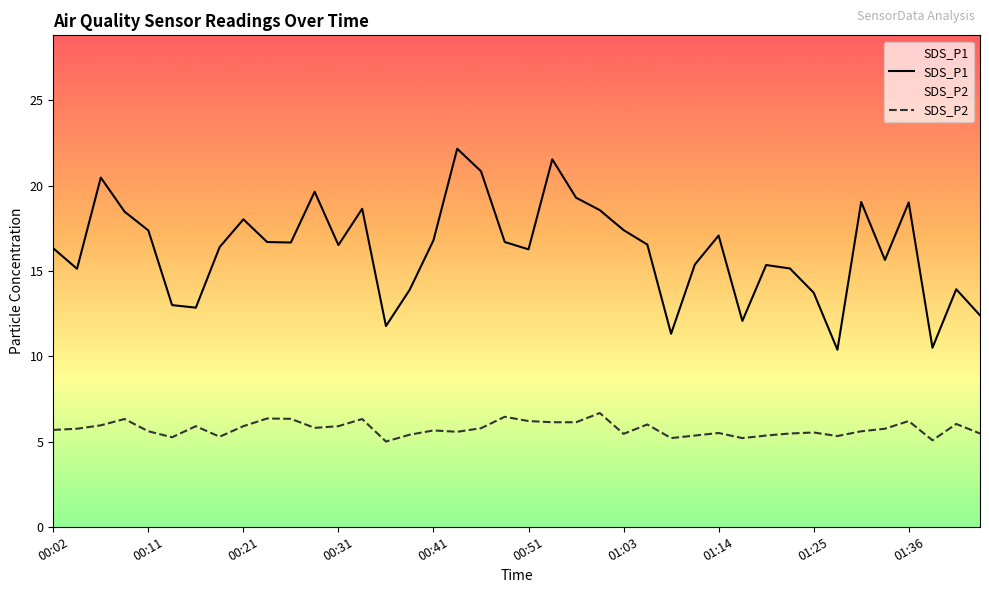

Which series has the widest spread of values?

SDS_P1